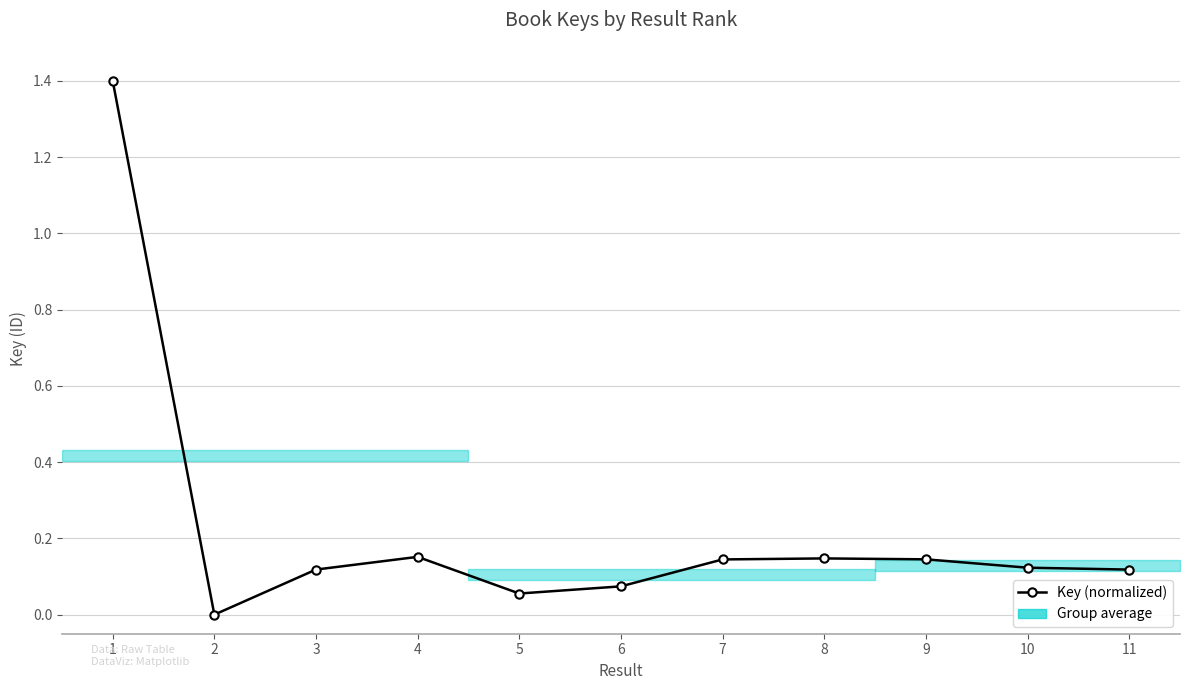

Where is the first local maximum?

4